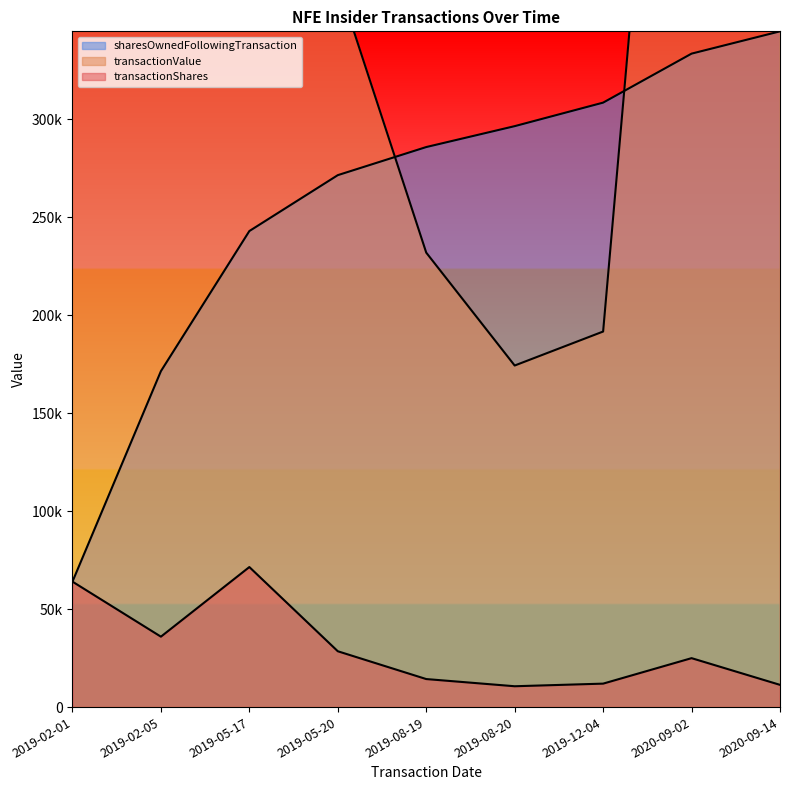

What are all the series names shown in the legend?

transactionShares, transactionValue, sharesOwnedFollowingTransaction